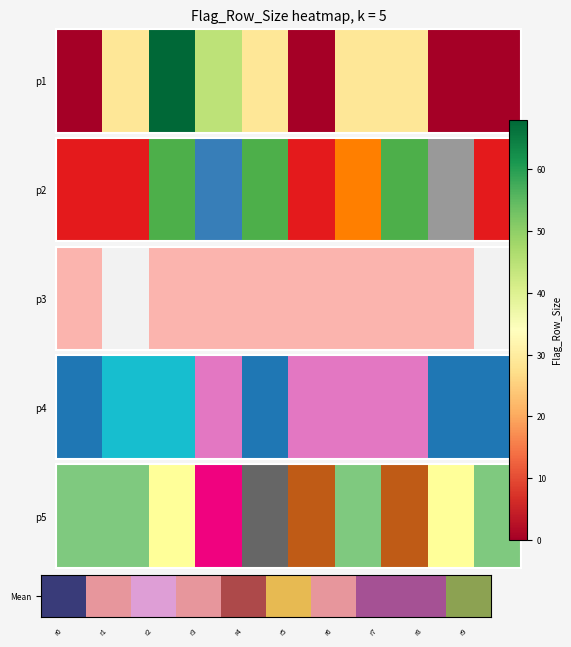

The value at r5 is 12.3. True or false?

False